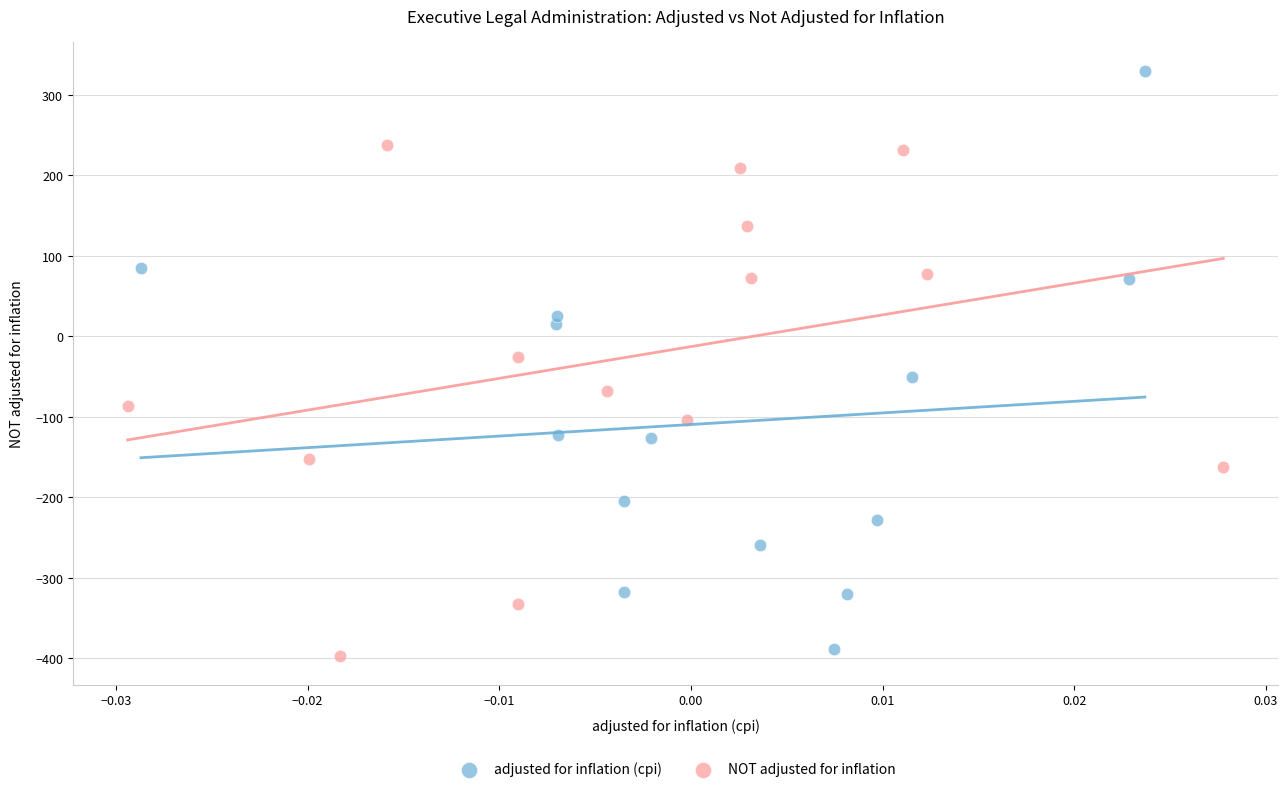

What are all the series names shown in the legend?

adjusted for inflation (cpi), NOT adjusted for inflation